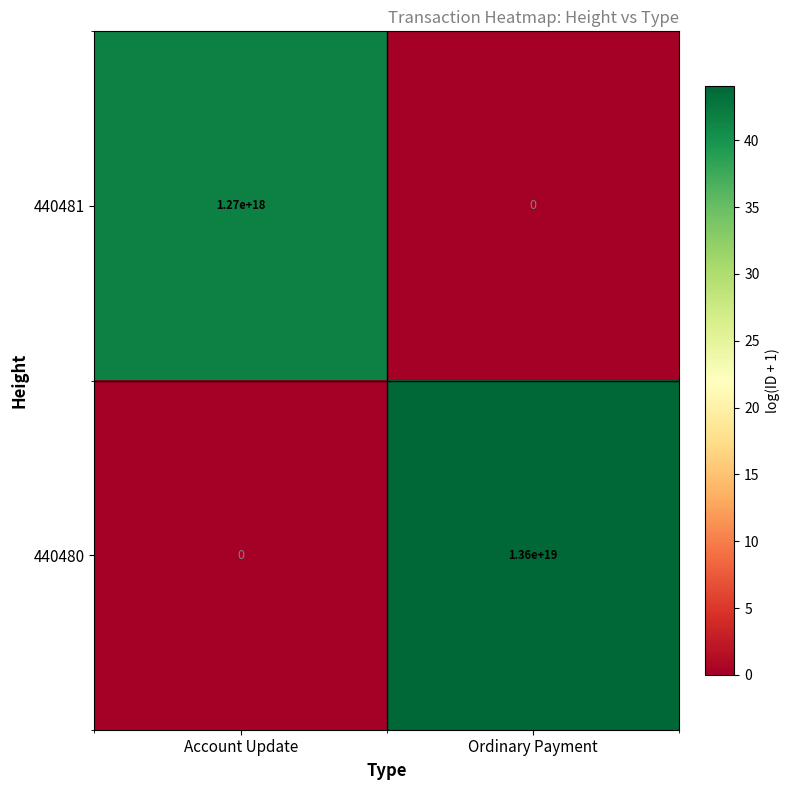

At which label does 440481 reach its minimum?

Ordinary Payment